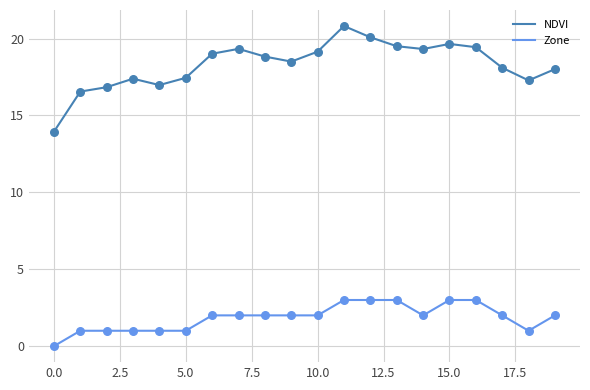

Which series has the widest spread of values?

NDVI